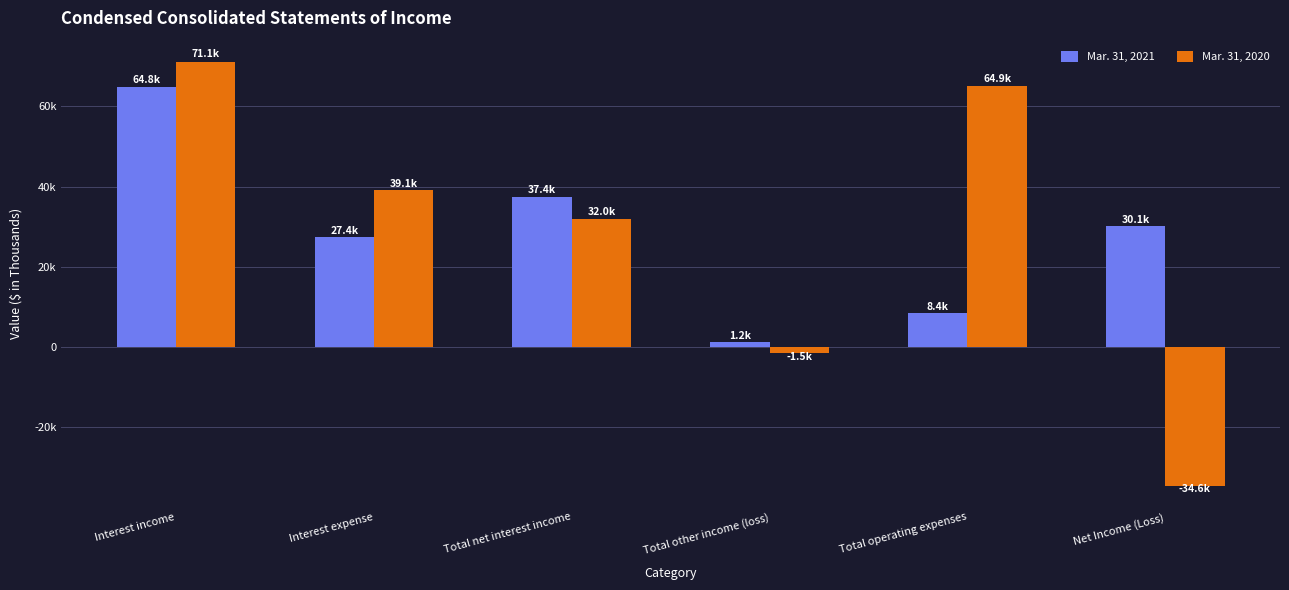

List the labels in order of Mar. 31, 2021 value, largest first.

Interest income, Total net interest income, Net Income (Loss), Interest expense, Total operating expenses, Total other income (loss)